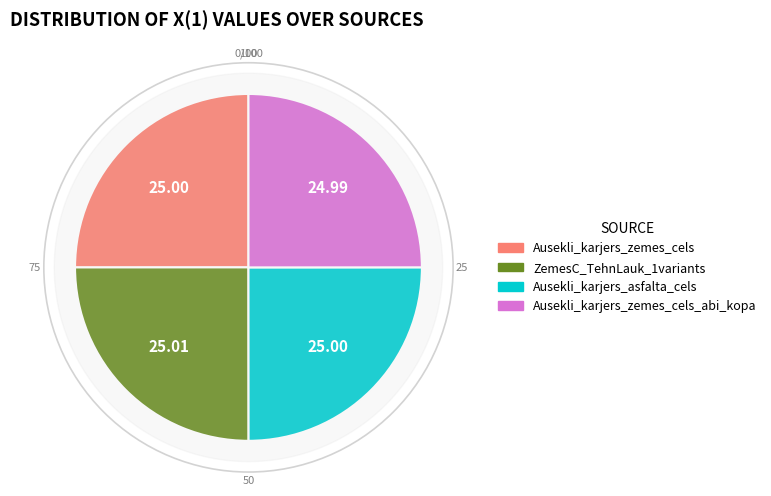

Is it true that ZemesC_TehnLauk_1variants is 32% of the pie?

False